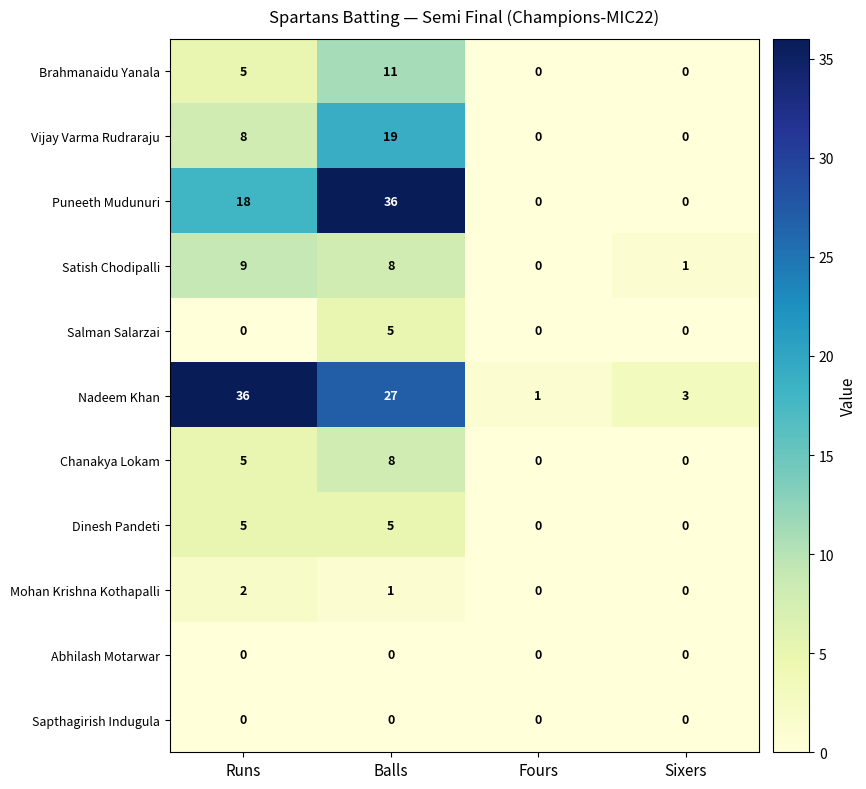

Is it true that Chanakya Lokam equals 4 at Balls?

False